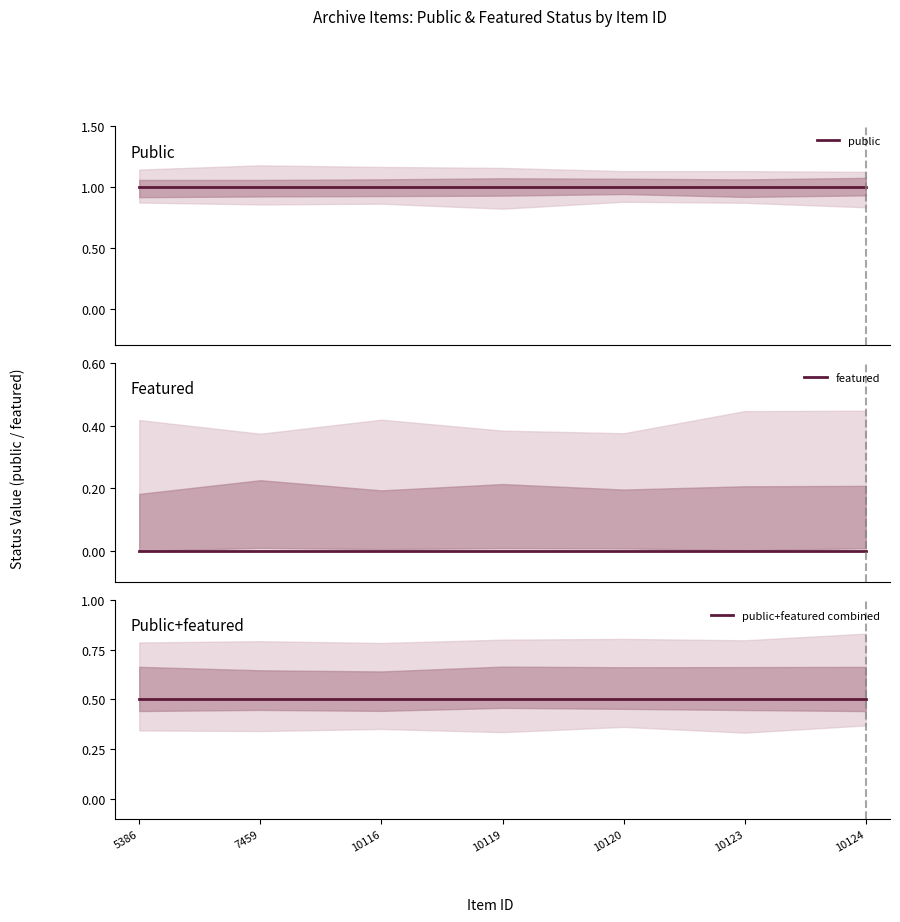

What is the sum of all public+featured combined values?

3.5